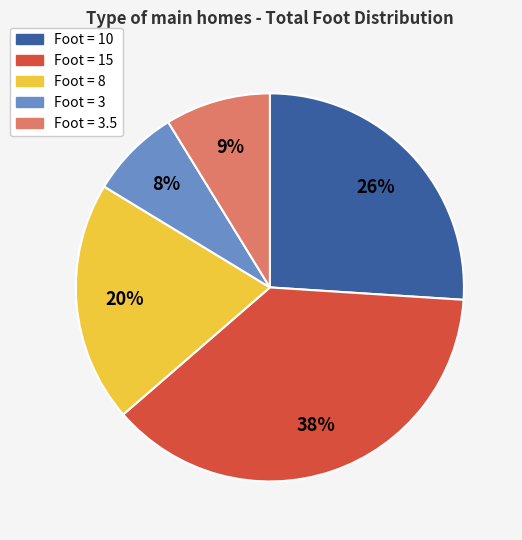

Does any single category account for the majority?

No